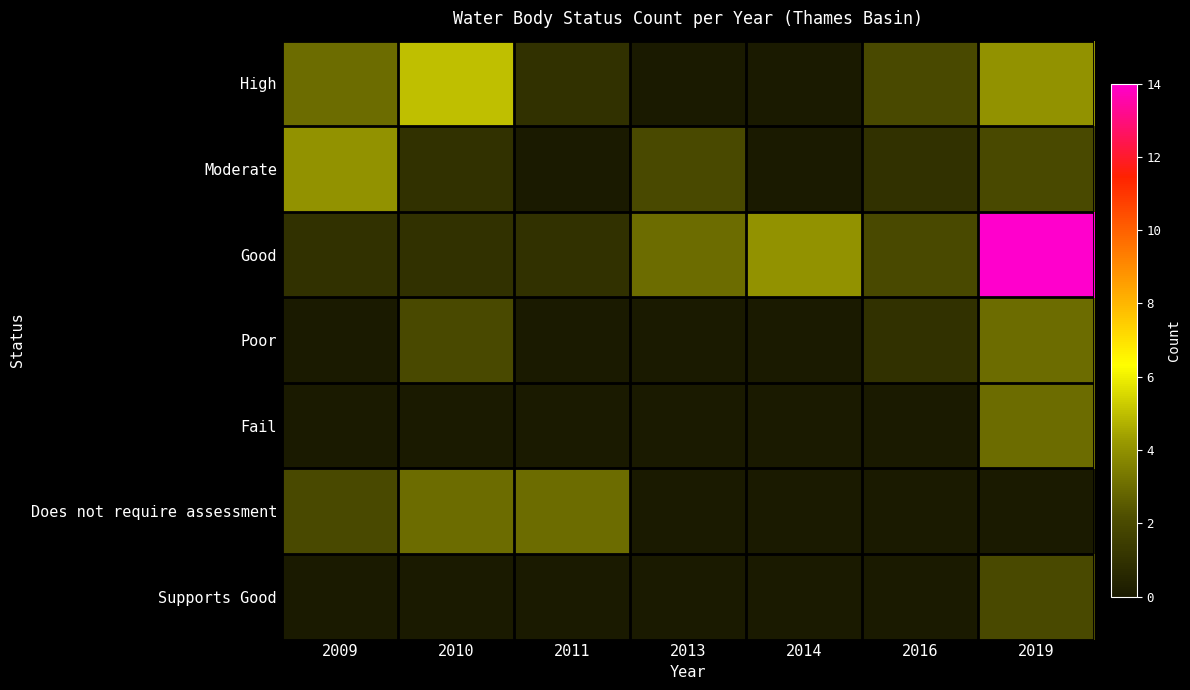

Count the number of categories in the chart.

7